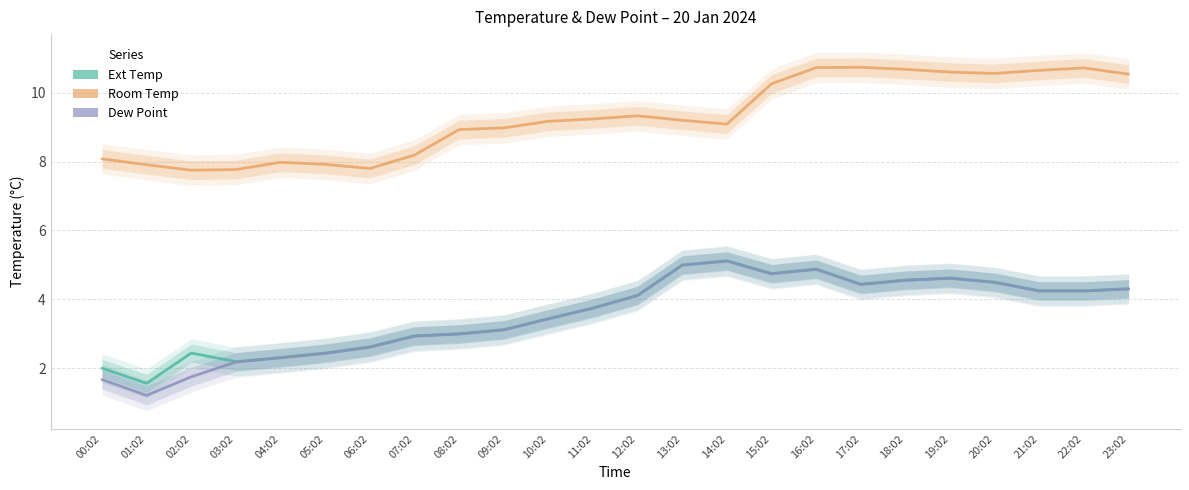

The value of Ext Temp at 01:02 is 1.6. True or false?

True